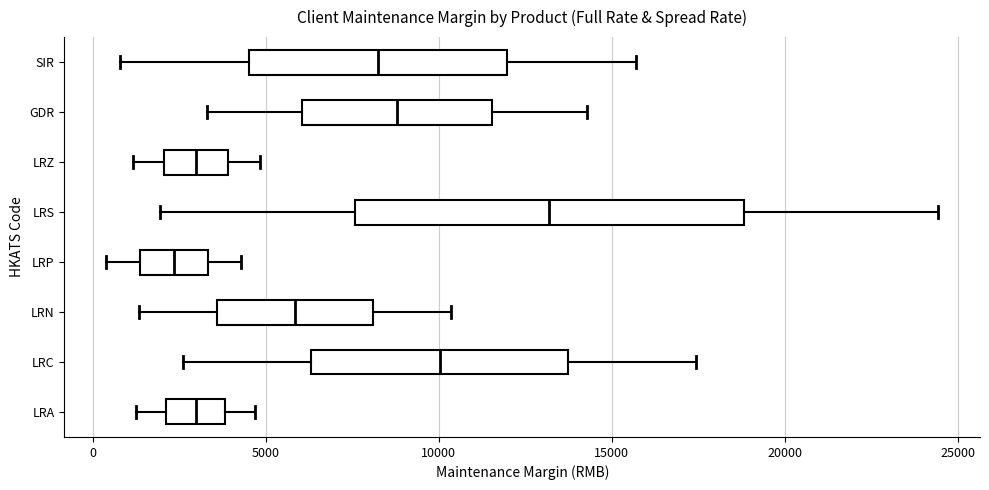

Reading bottom to top, read every box against the x-axis: the position of its median line, the range the box covers, and the ends of its whiskers. The values are not printed on the chart, so give them approximately, as read against the axis.

LRA: median 3000, box 2000 to 4000, whiskers 1500 to 4500
LRC: median 10000, box 6500 to 13500, whiskers 2500 to 17500
LRN: median 6000, box 3500 to 8000, whiskers 1500 to 10500
LRP: median 2500, box 1500 to 3500, whiskers 500 to 4500
LRS: median 13000, box 7500 to 19000, whiskers 2000 to 24500
LRZ: median 3000, box 2000 to 4000, whiskers 1000 to 5000
GDR: median 9000, box 6000 to 11500, whiskers 3500 to 14500
SIR: median 8500, box 4500 to 12000, whiskers 1000 to 15500